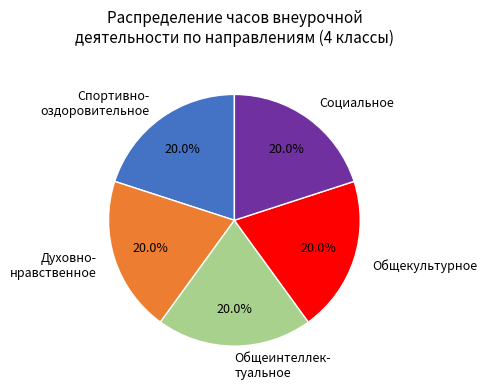

What is the ratio of the value at Духовно- нравственное to the value at Общеинтеллек- туальное?

1.0